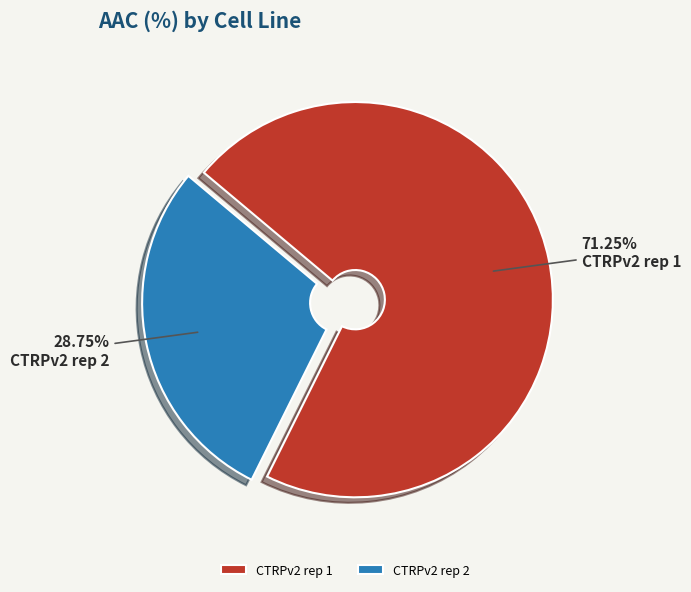

What percentage do CTRPv2 rep 2 and CTRPv2 rep 1 together represent?

100.0%